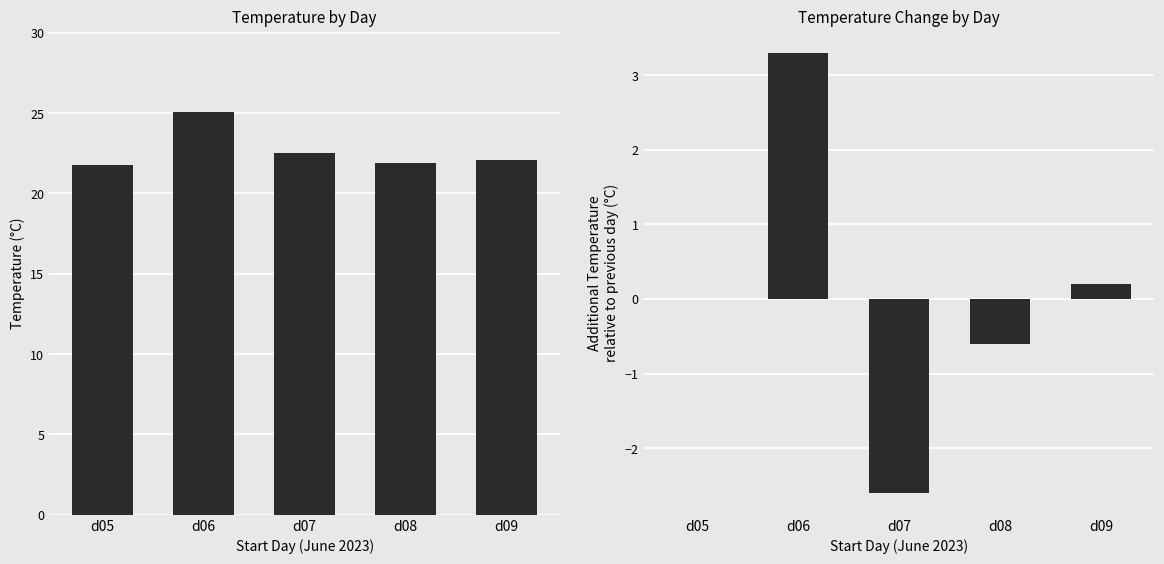

Where is Temperature Delta nearest to the value 0?

d05